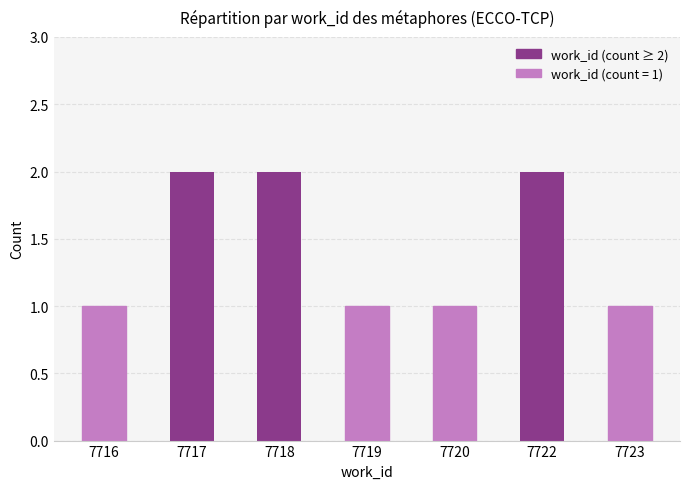

What is the greatest value displayed?

2